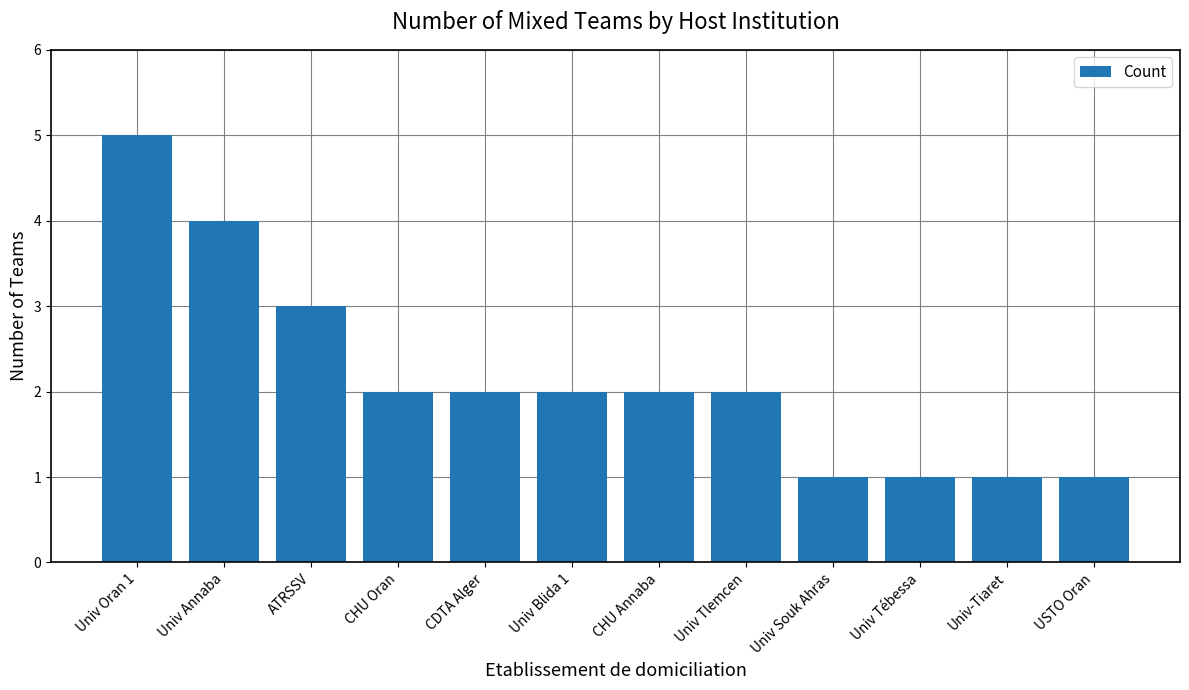

What is the maximum value shown in the chart?

5